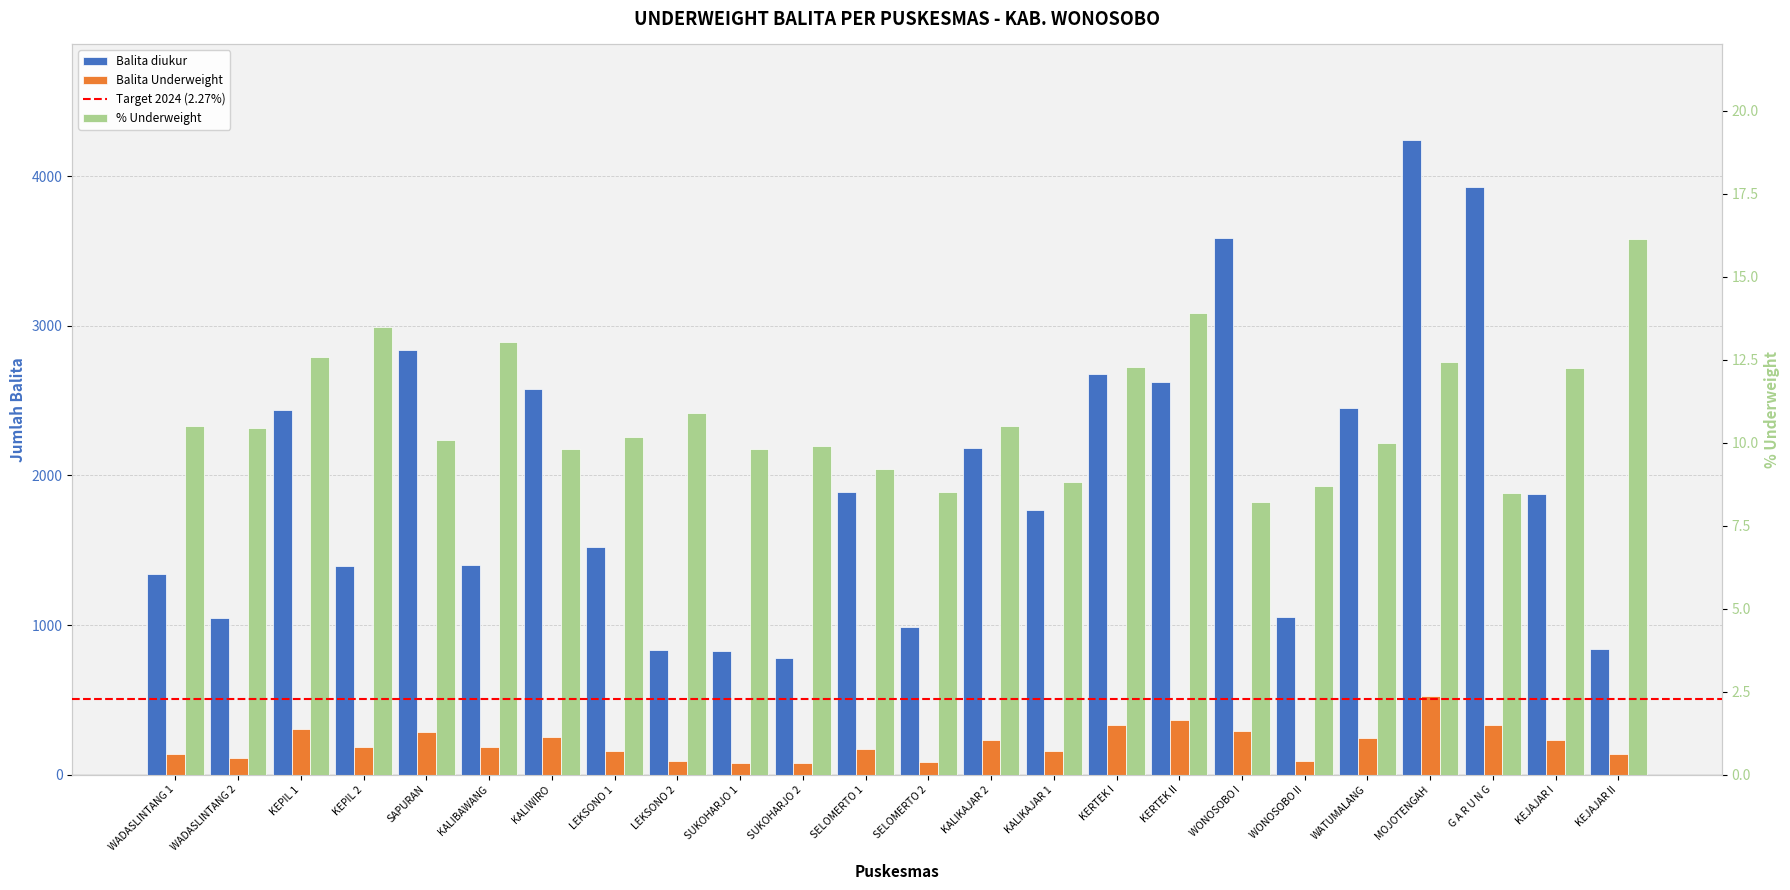

What is the spread (max minus min) of values at SUKOHARJO 2?

767.1